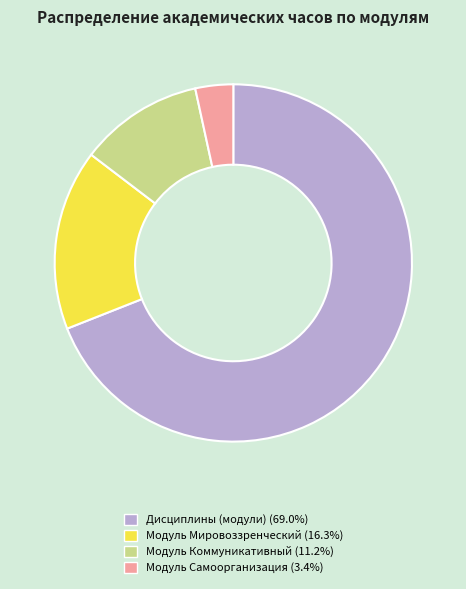

Rank the categories by value from highest to lowest.

Дисциплины (модули), Модуль Мировоззренческий, Модуль Коммуникативный, Модуль Самоорганизация